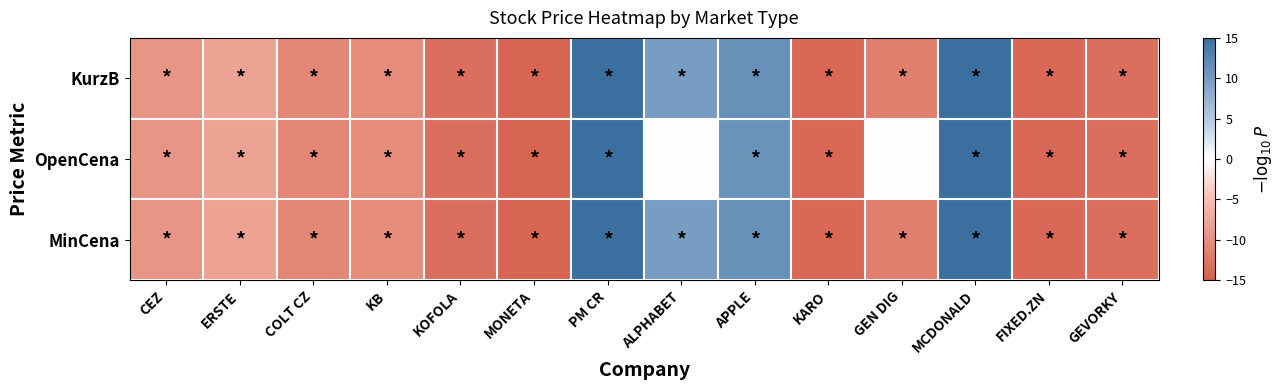

Reading left to right, what are all the values shown in this chart?

KurzB: CEZ=-9.3	ERSTE=-8.0	COLT CZ=-10.8	KB=-10.2	KOFOLA=-13.3	MONETA=-14.4	PM CR=76.6	ALPHABET=9.9	APPLE=11.1	KARO=-14.0	GEN DIG=-11.6	MCDONALD=21.5	FIXED.ZN=-14.0	GEVORKY=-13.4
OpenCena: CEZ=-9.3	ERSTE=-7.9	COLT CZ=-10.9	KB=-10.2	KOFOLA=-13.3	MONETA=-14.4	PM CR=75.6	ALPHABET=0.0	APPLE=11.0	KARO=-14.0	GEN DIG=0.0	MCDONALD=21.1	FIXED.ZN=-14.1	GEVORKY=-13.5
MinCena: CEZ=-9.3	ERSTE=-8.0	COLT CZ=-10.9	KB=-10.2	KOFOLA=-13.3	MONETA=-14.4	PM CR=76.5	ALPHABET=10.0	APPLE=11.2	KARO=-14.0	GEN DIG=-11.6	MCDONALD=21.5	FIXED.ZN=-14.1	GEVORKY=-13.4